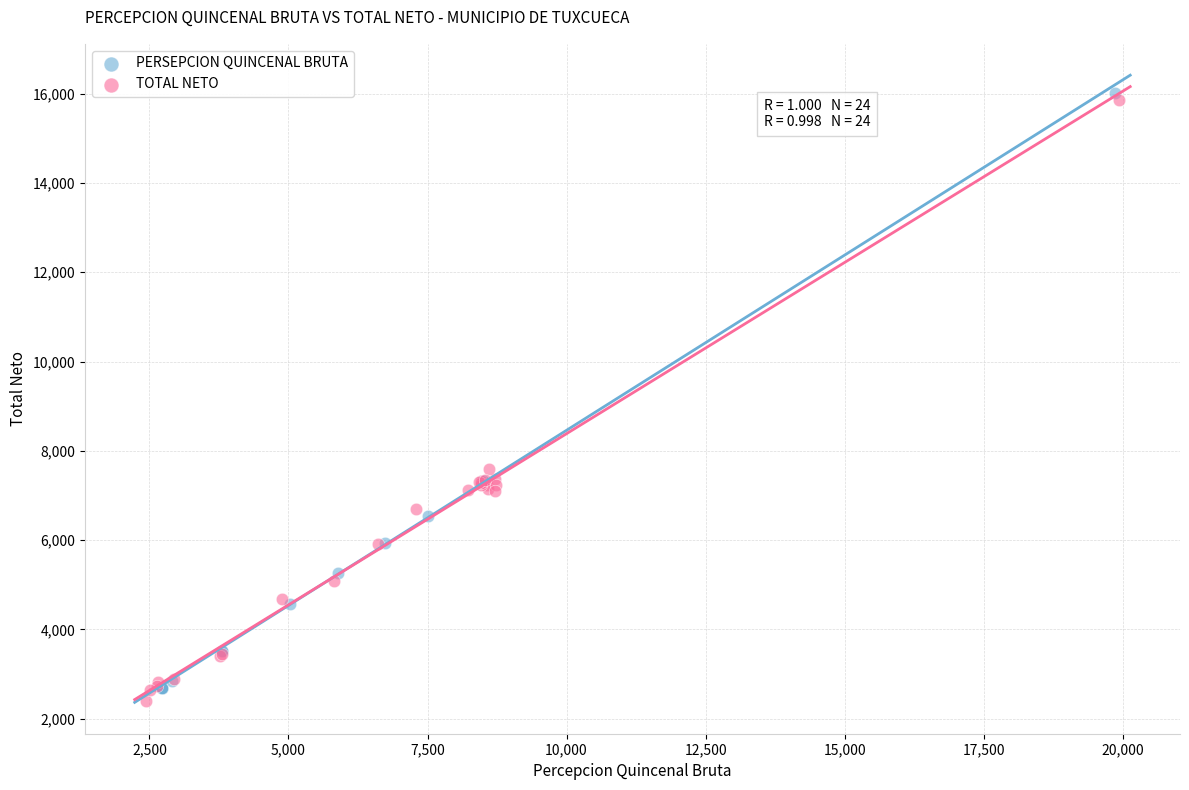

Which series reaches the maximum Y coordinate?

PERSEPCION QUINCENAL BRUTA